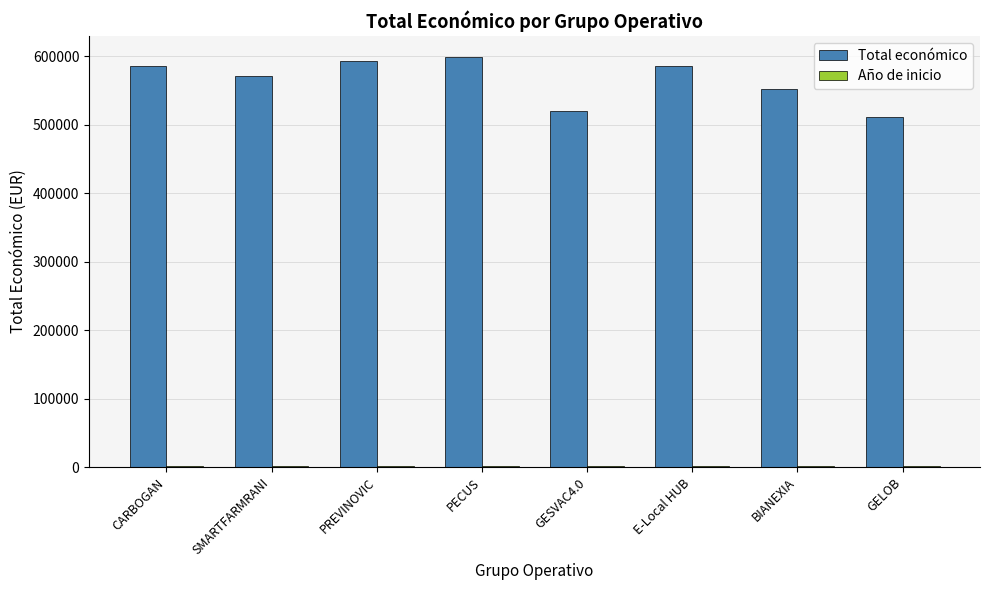

True or false: Total económico has a value of 585914 at CARBOGAN.

True